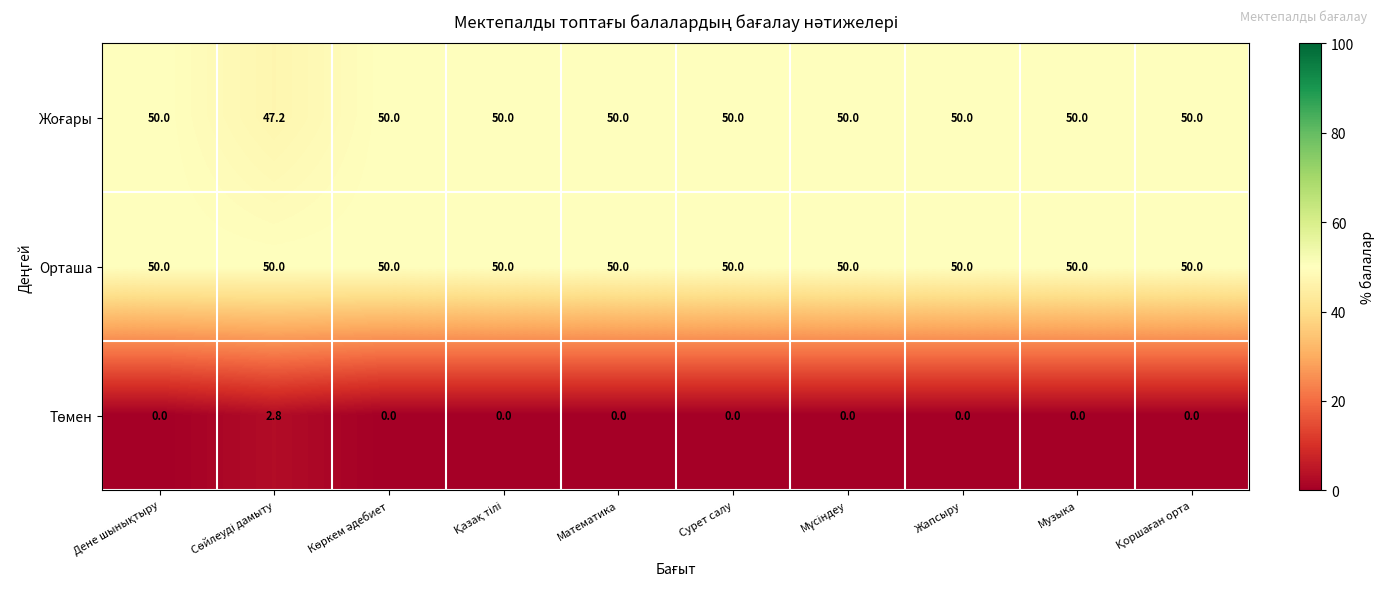

What value does the Орташа series have at Жапсыру?

50.0